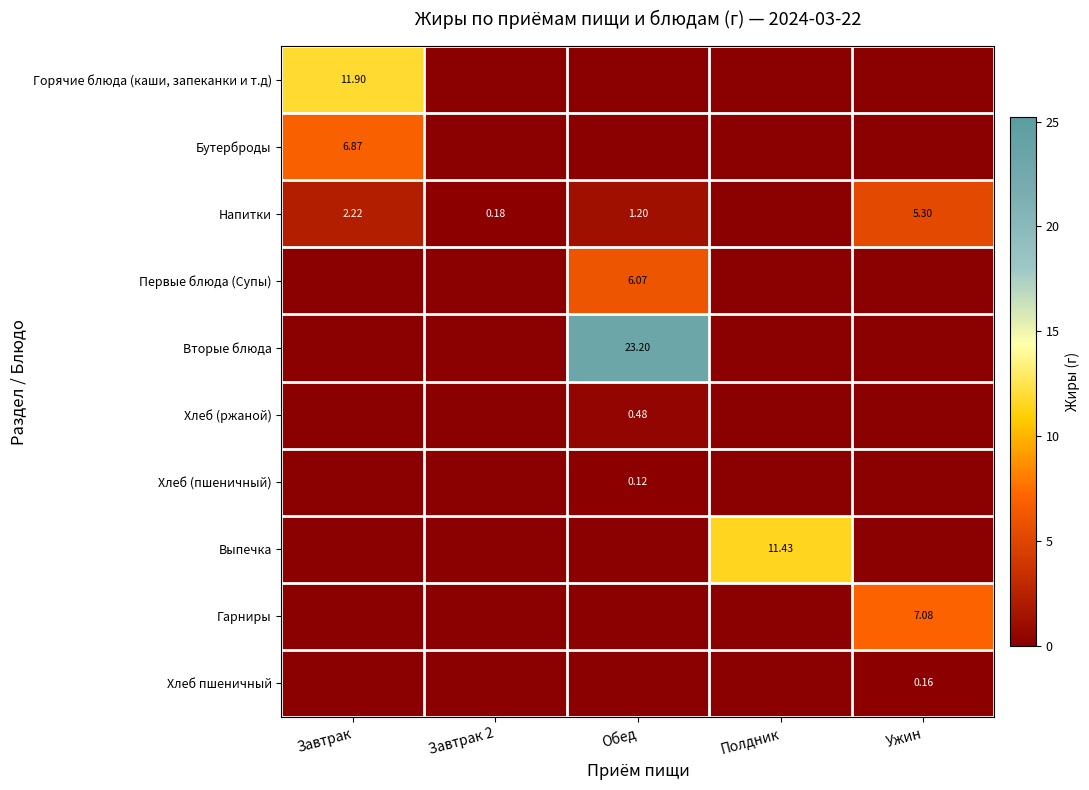

Which category has the lowest value across all series?

Завтрак 2